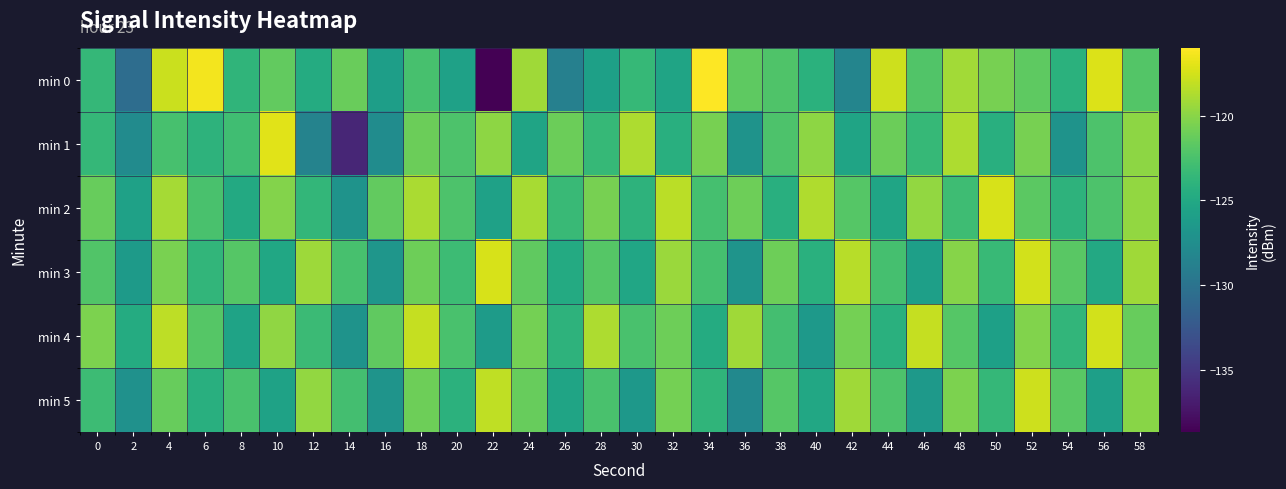

What is the smallest value displayed?

-138.6